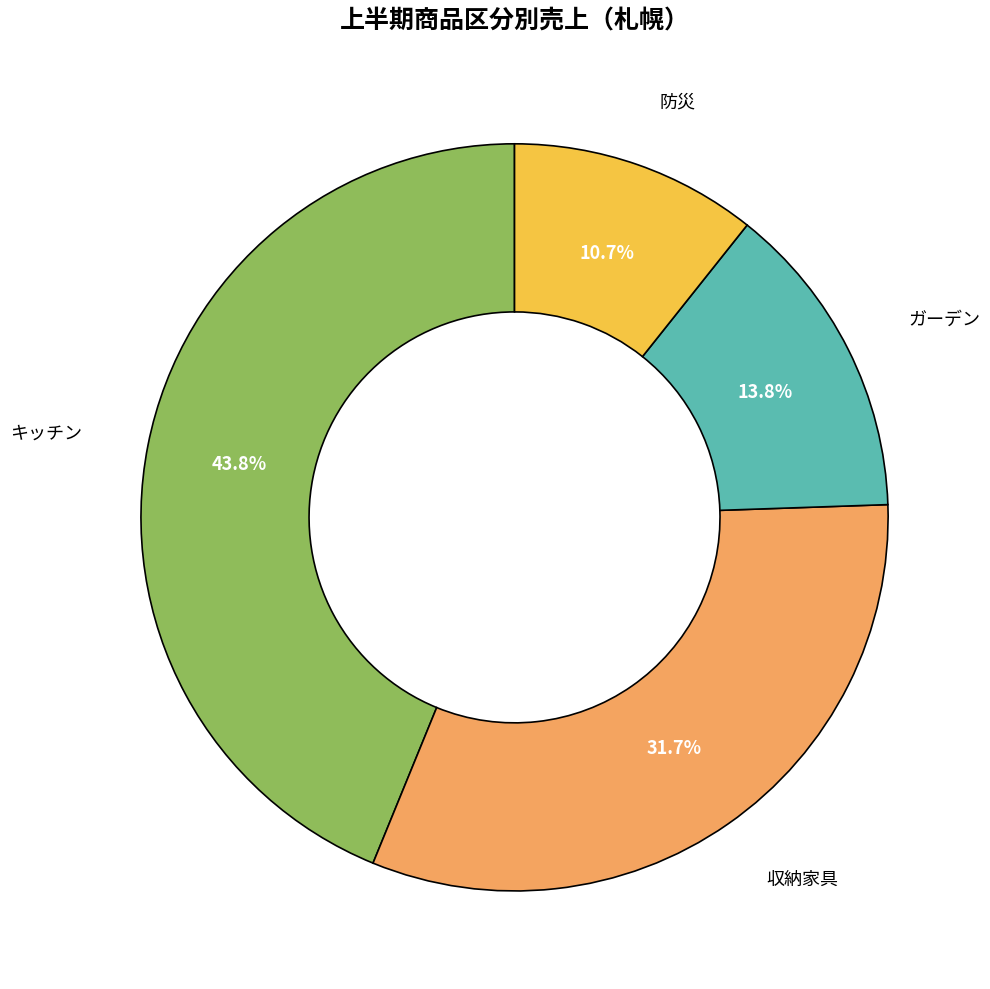

Is there a majority slice in this chart?

No